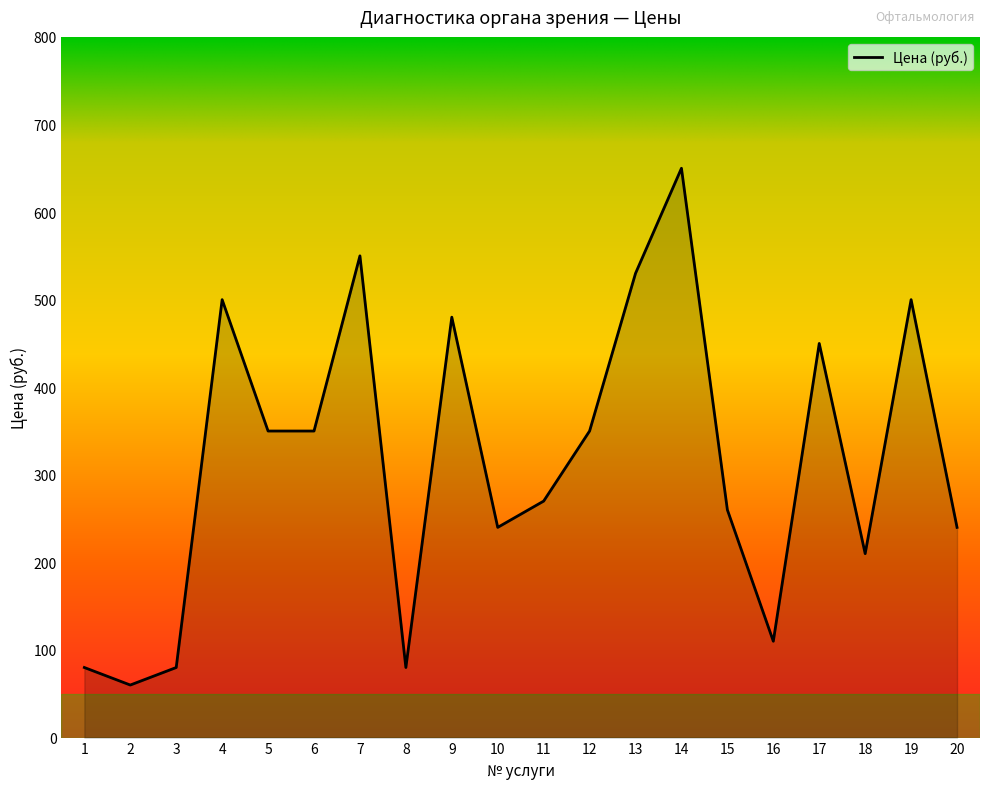

What is the sum of all values?

6340